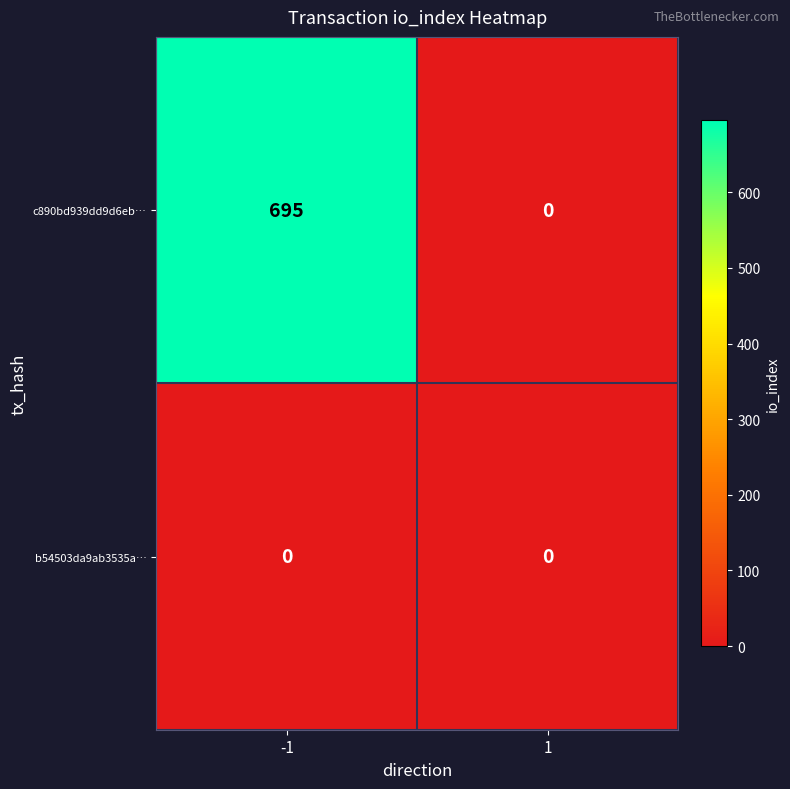

At how many categories does at least one series exceed 479?

1